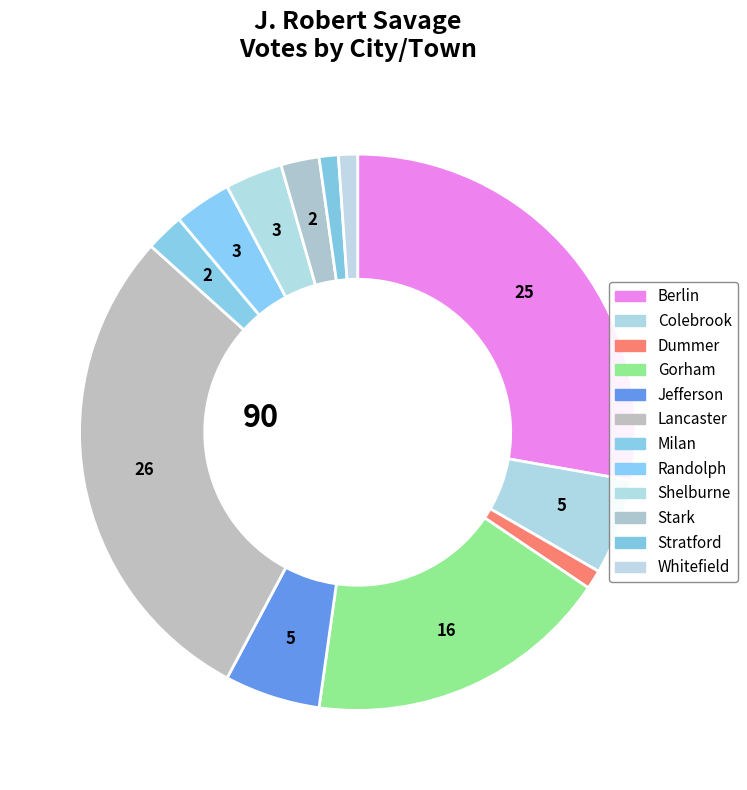

Which category has the smallest portion of the pie?

Dummer